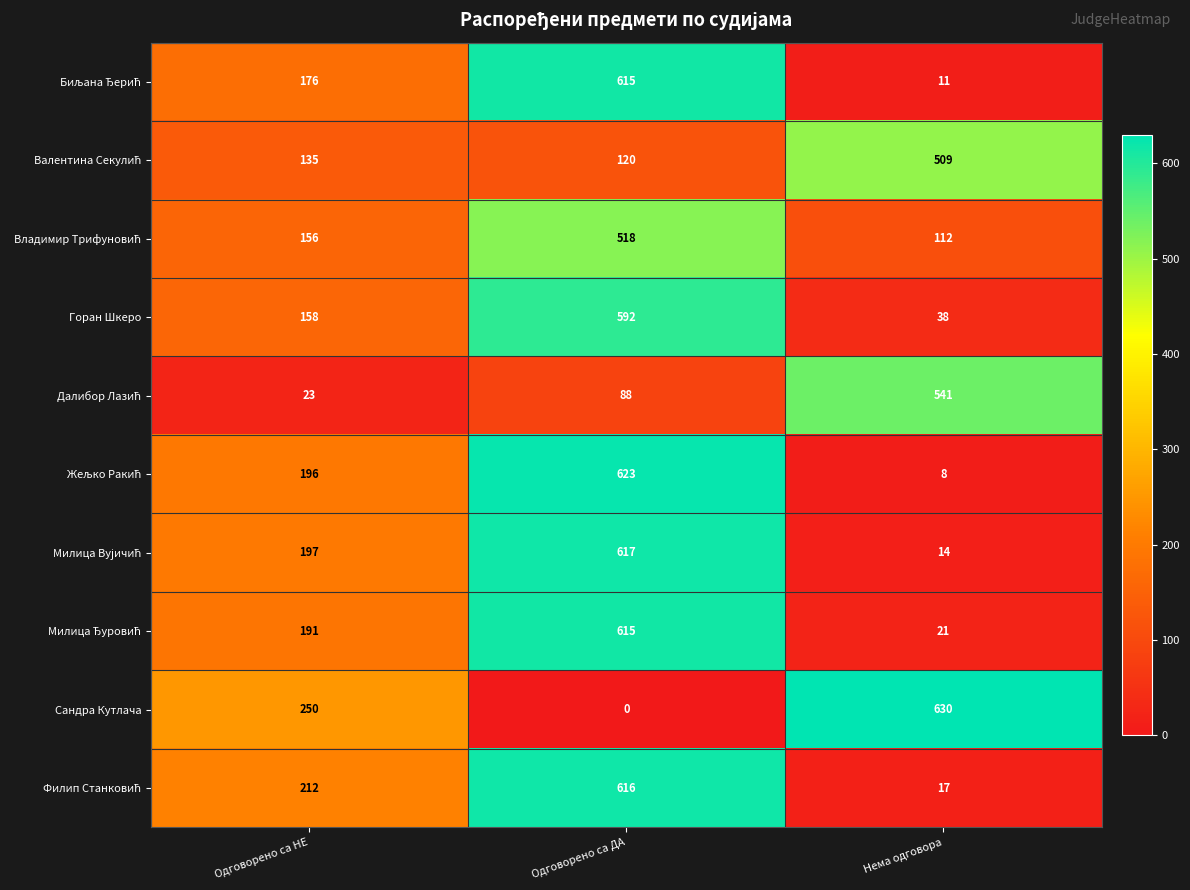

What is the spread (max minus min) of values at Одговорено са ДА?

623